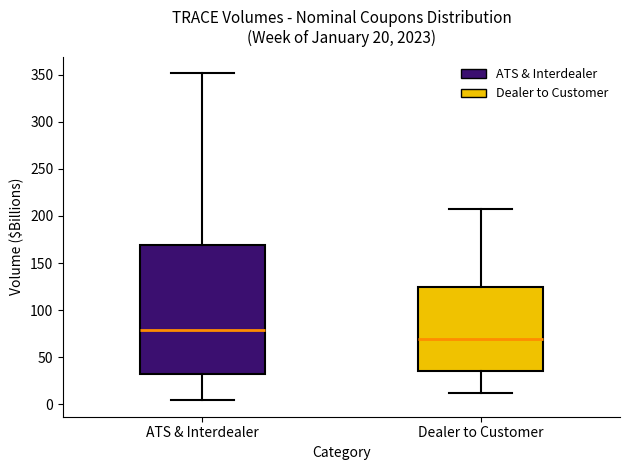

Comparing the boxes themselves (not the whiskers), which one is the tallest?

ATS & Interdealer